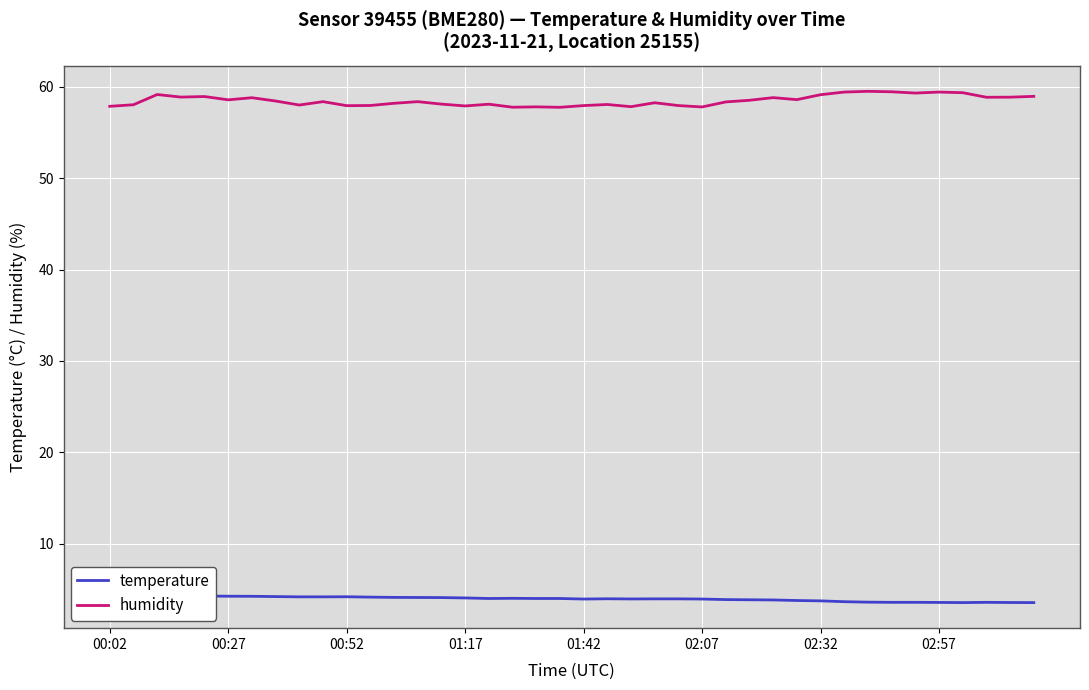

What is the highest value of the humidity series?

59.5